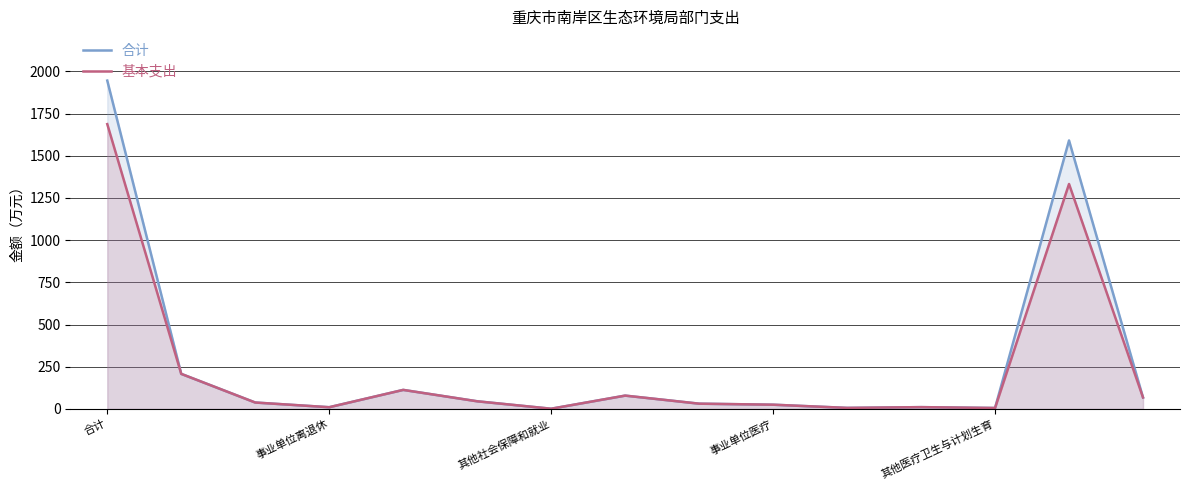

What is the difference between the maximum and minimum values in the 合计 series?

1944.3